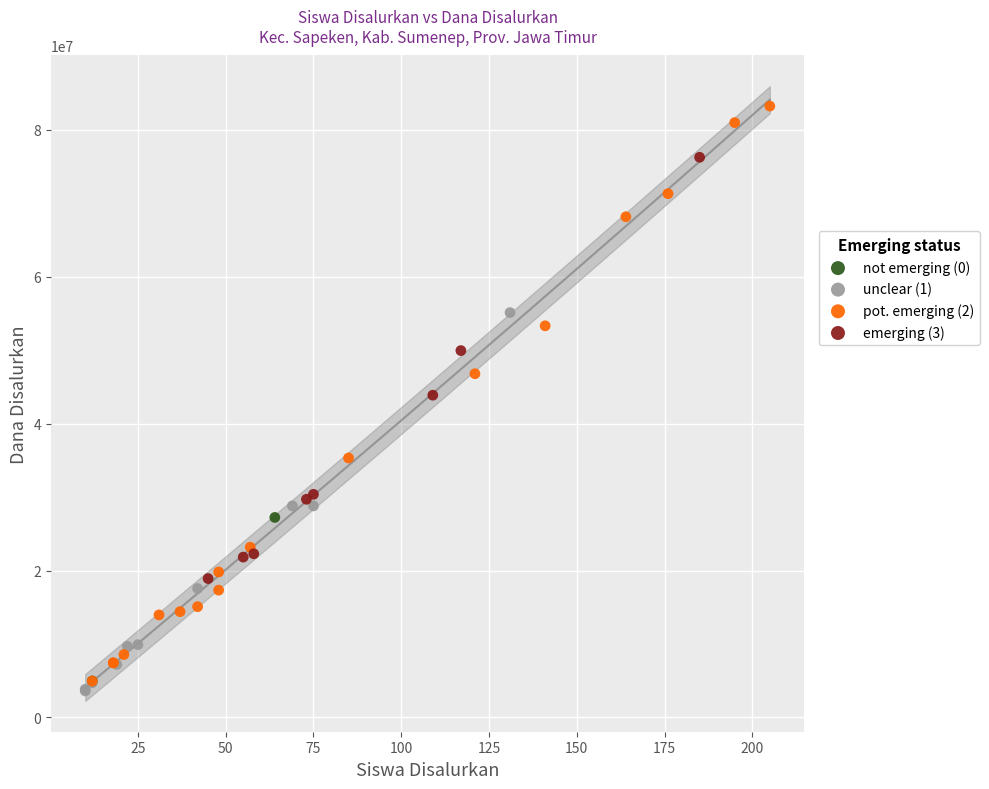

Which series reaches the maximum Y coordinate?

pot. emerging (2)